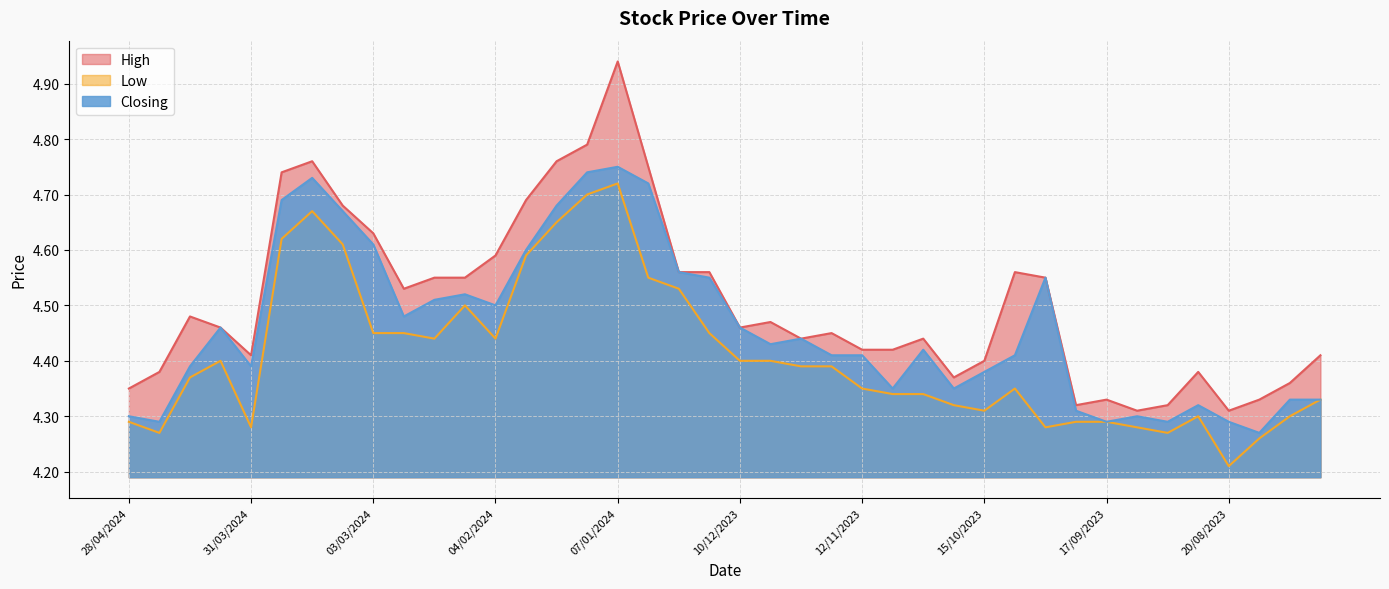

Reading left to right, transcribe all the data shown in this chart.

High: 4.3	4.4	4.5	4.5	4.4	4.7	4.8	4.7	4.6	4.5	4.5	4.5	4.6	4.7	4.8	4.8	4.9	4.8	4.6	4.6	4.5	4.5	4.4	4.5	4.4	4.4	4.4	4.4	4.4	4.6	4.5	4.3	4.3	4.3	4.3	4.4	4.3	4.3	4.4	4.4
Low: 4.3	4.3	4.4	4.4	4.3	4.6	4.7	4.6	4.5	4.5	4.4	4.5	4.4	4.6	4.7	4.7	4.7	4.5	4.5	4.5	4.4	4.4	4.4	4.4	4.3	4.3	4.3	4.3	4.3	4.3	4.3	4.3	4.3	4.3	4.3	4.3	4.2	4.3	4.3	4.3
Closing: 4.3	4.3	4.4	4.5	4.4	4.7	4.7	4.7	4.6	4.5	4.5	4.5	4.5	4.6	4.7	4.7	4.8	4.7	4.6	4.5	4.5	4.4	4.4	4.4	4.4	4.3	4.4	4.3	4.4	4.4	4.5	4.3	4.3	4.3	4.3	4.3	4.3	4.3	4.3	4.3